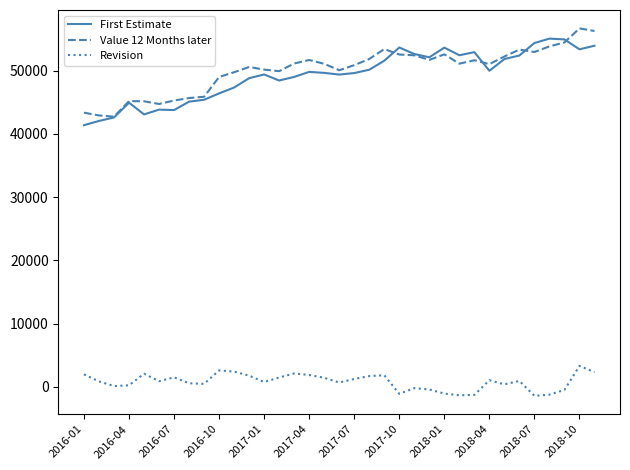

True or false: First Estimate and Revision cross at least once.

False